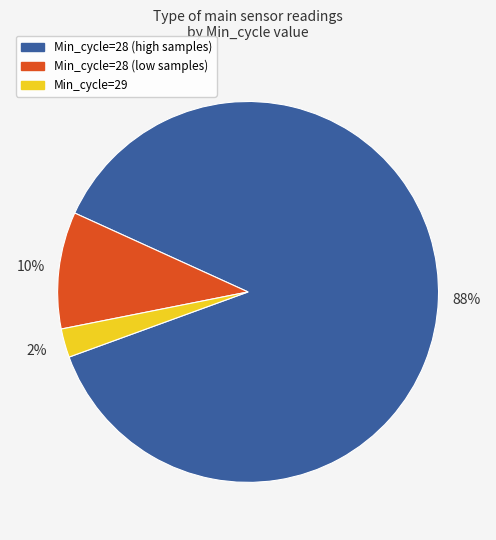

What percentage is the Min_cycle=28 (low samples) slice, to the nearest percent?

10%